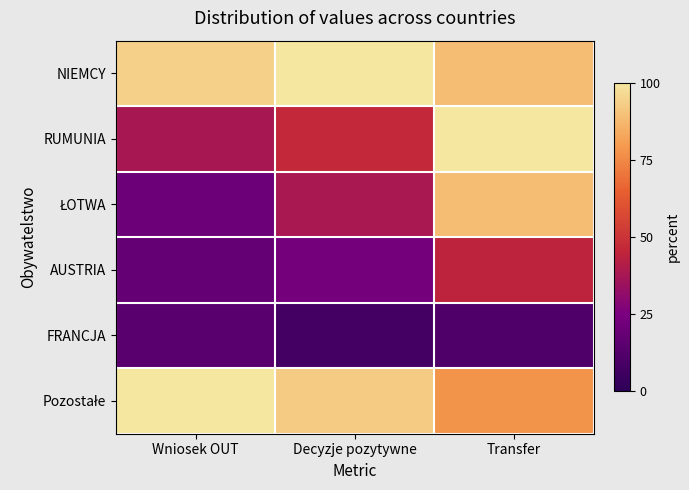

Rank the series by their maximum value, from lowest to highest.

FRANCJA, AUSTRIA, ŁOTWA, NIEMCY, RUMUNIA, Pozostałe